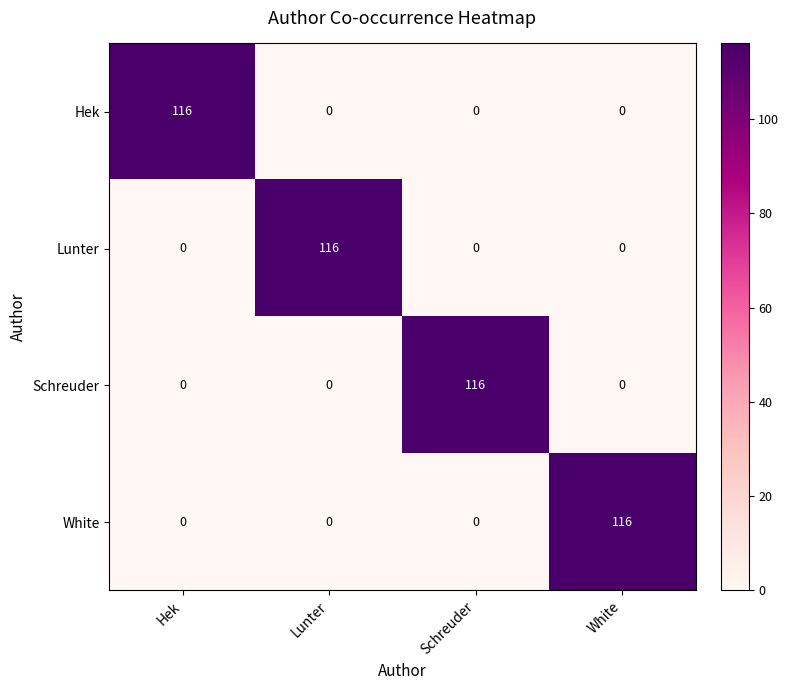

How many series are shown in this chart?

4